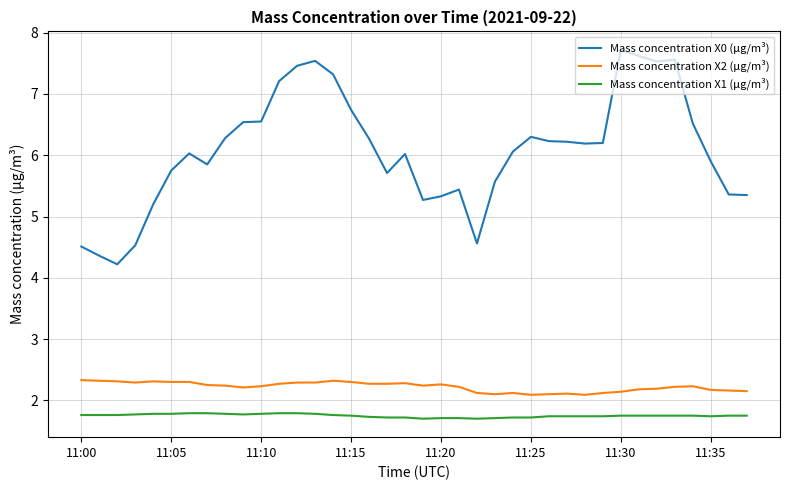

True or false: Mass concentration X2 (μg/m³) and Mass concentration X0 (μg/m³) intersect in this chart.

False